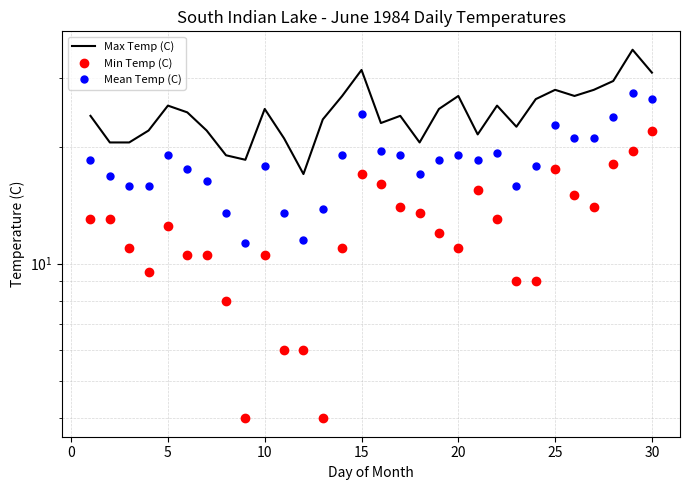

Which series has the largest range (max minus min)?

Max Temp (C)